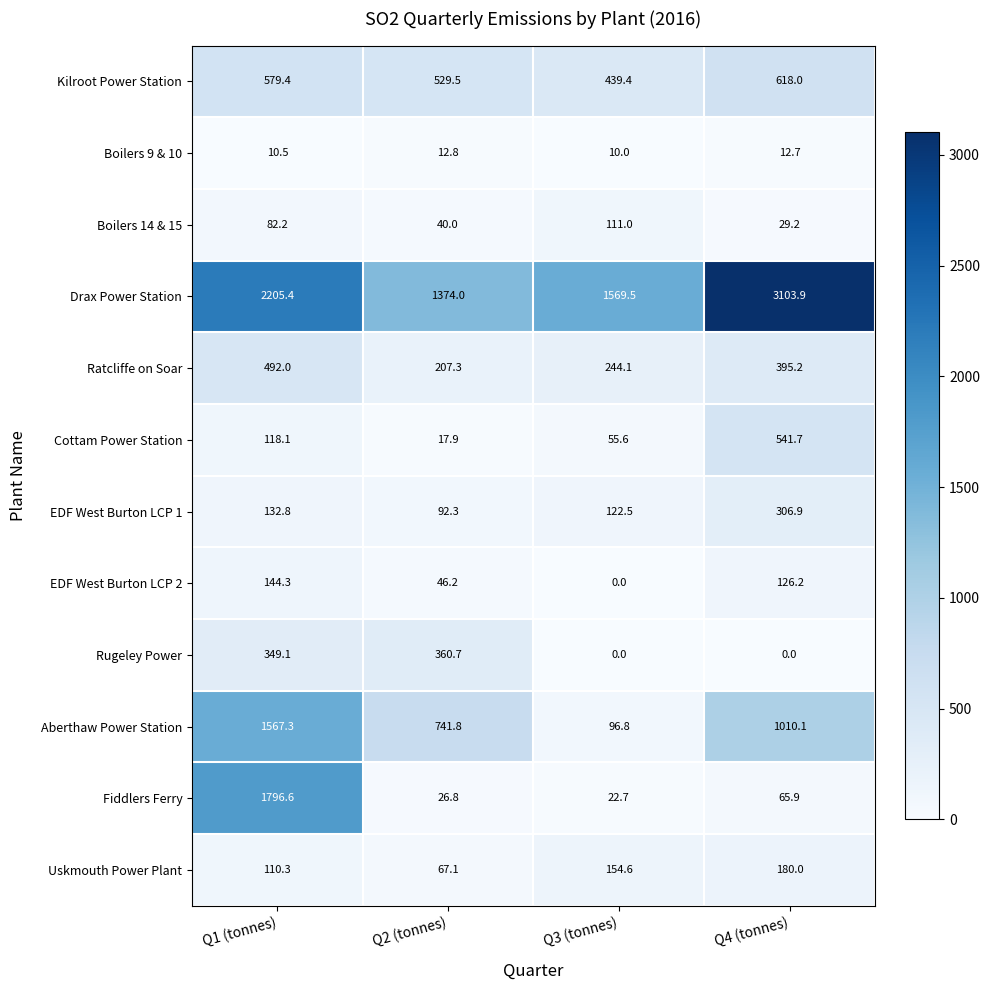

Rank the series at Q4 (tonnes) from highest to lowest value.

Drax Power Station, Aberthaw Power Station, Kilroot Power Station, Cottam Power Station, Ratcliffe on Soar, EDF West Burton LCP 1, Uskmouth Power Plant, EDF West Burton LCP 2, Fiddlers Ferry, Boilers 14 & 15, Boilers 9 & 10, Rugeley Power